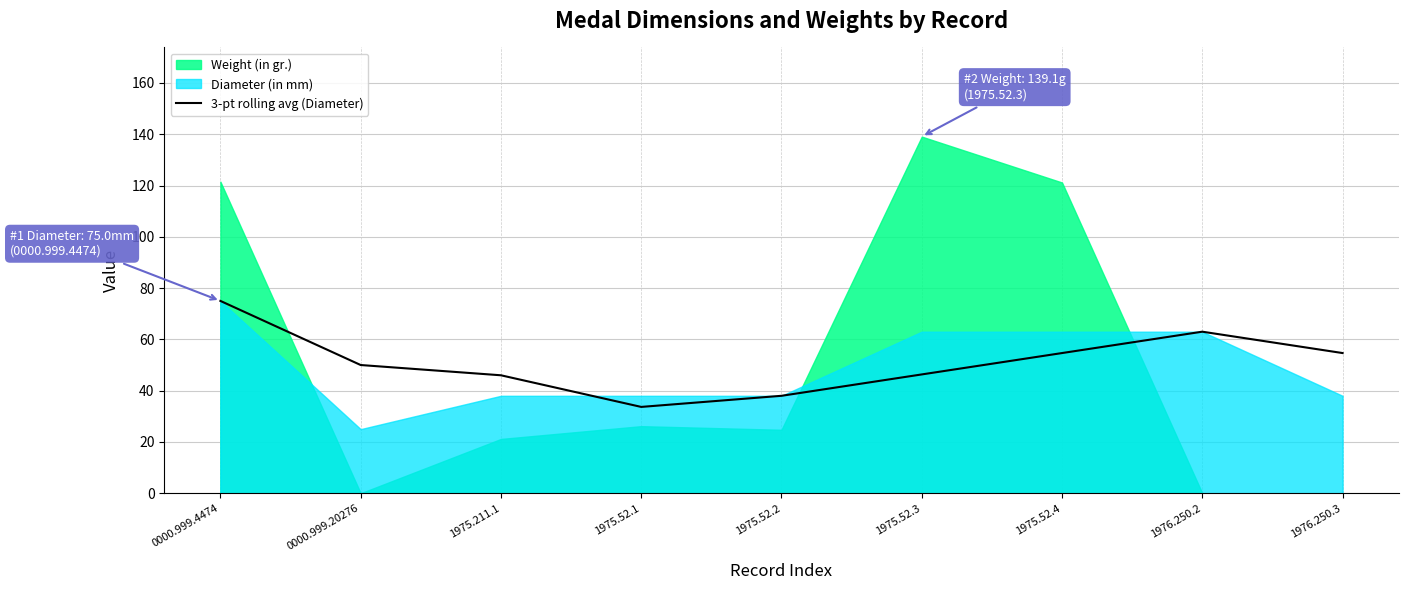

What is the difference between the maximum and second lowest values?

37.0